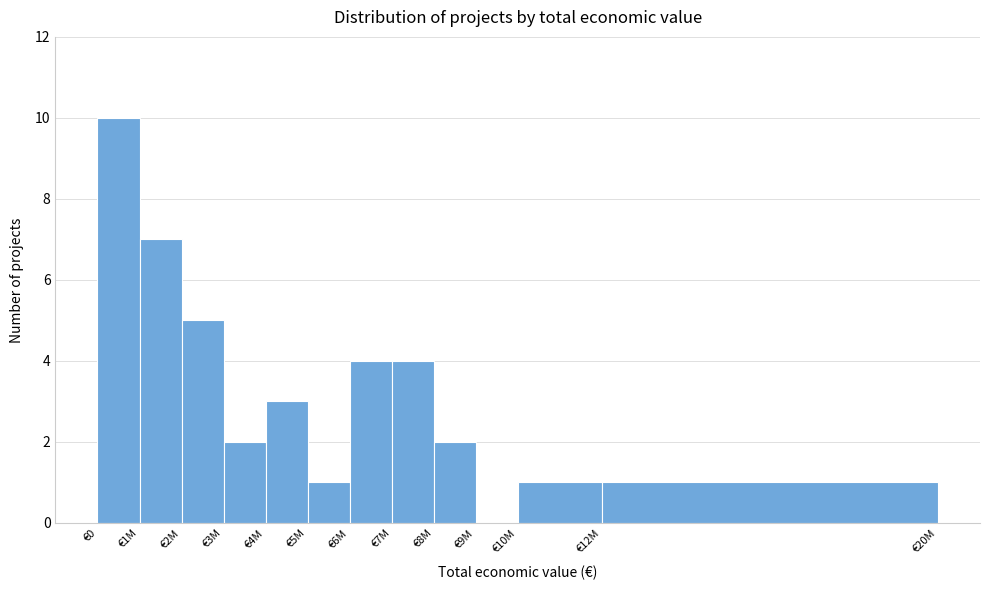

Reading left to right, transcribe all the data shown in this chart.

€0=10	€1M=7	€2M=5	€3M=2	€4M=3	€5M=1	€6M=4	€7M=4	€8M=2	€9M=0	€10M=1	€12M=1